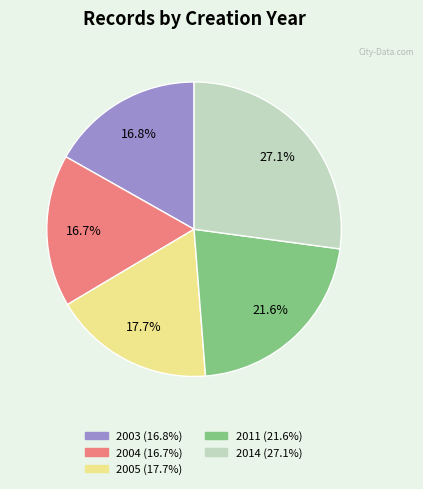

Is there a majority slice in this chart?

No